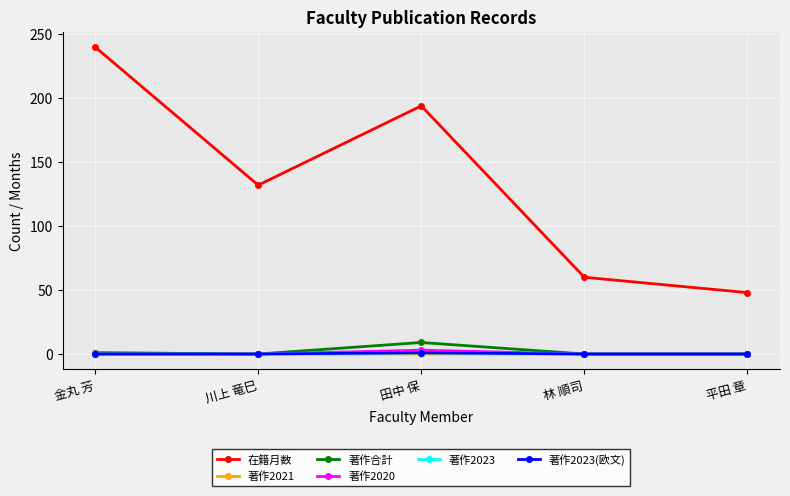

Does the chart have visible grid lines?

Yes